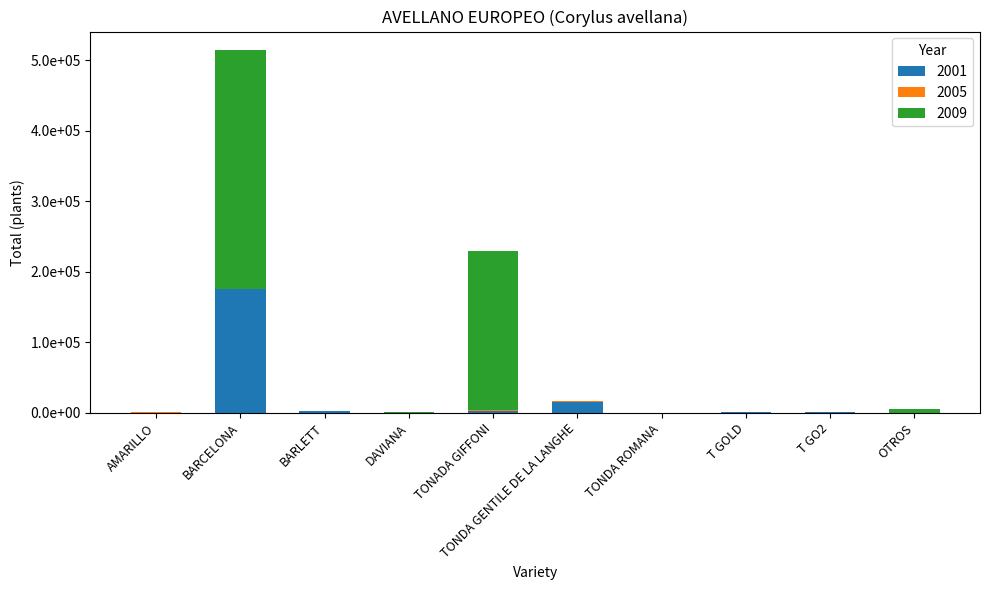

What is the average value of the 2009 series?

57077